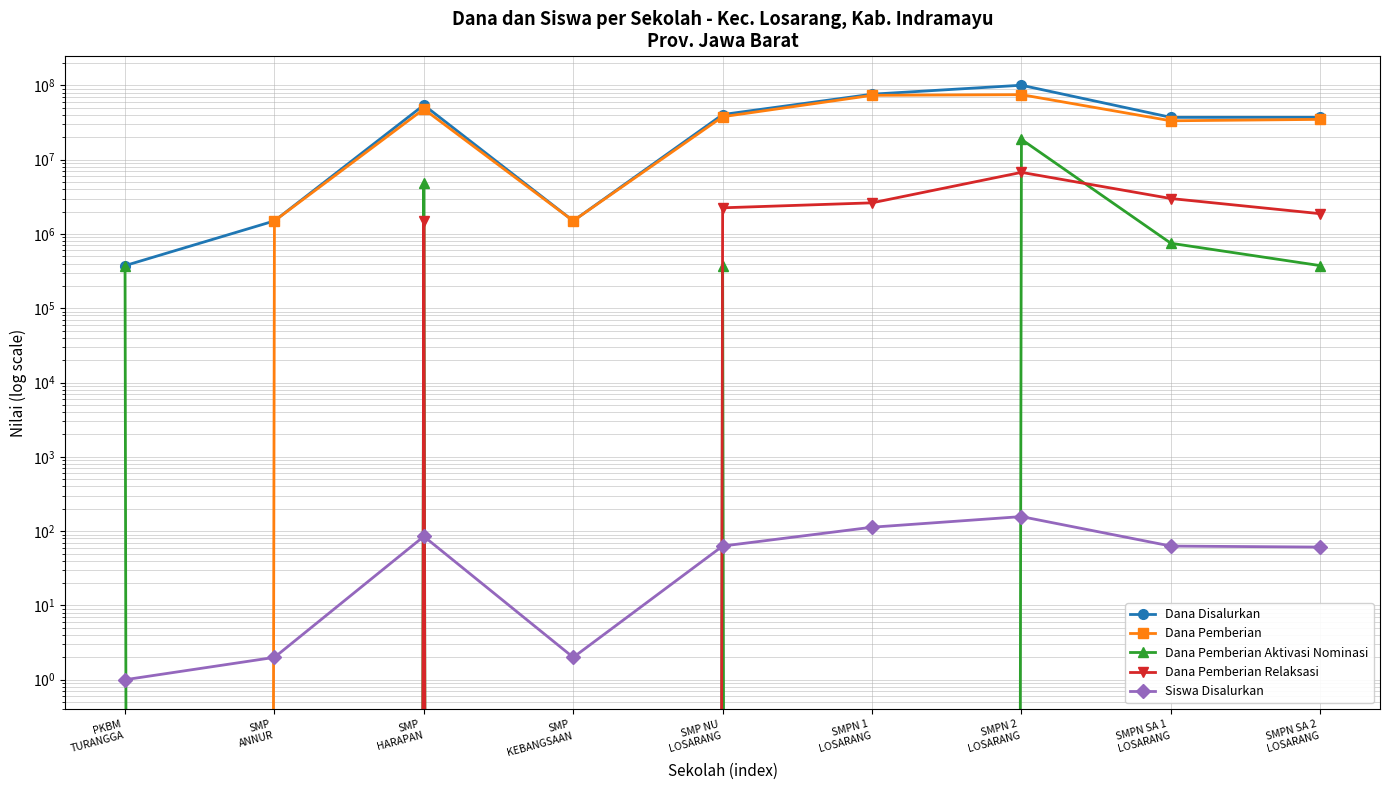

Rank the categories by Dana Pemberian Relaksasi value from highest to lowest.

SMPN 2
LOSARANG, SMPN SA 1
LOSARANG, SMPN 1
LOSARANG, SMP NU
LOSARANG, SMPN SA 2
LOSARANG, SMP
HARAPAN, PKBM
TURANGGA, SMP
ANNUR, SMP
KEBANGSAAN